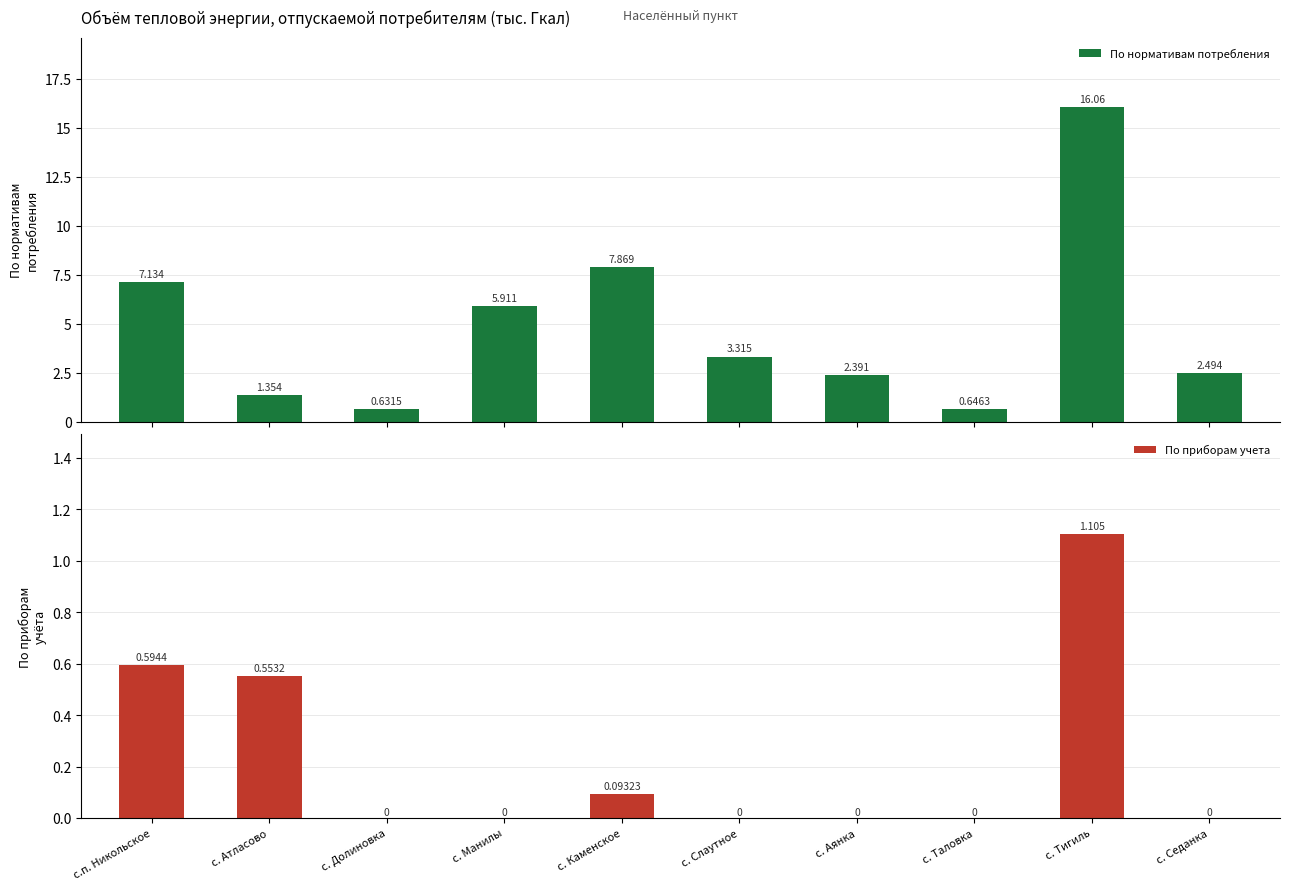

What is the average value of the По нормативам потребления series?

4.8